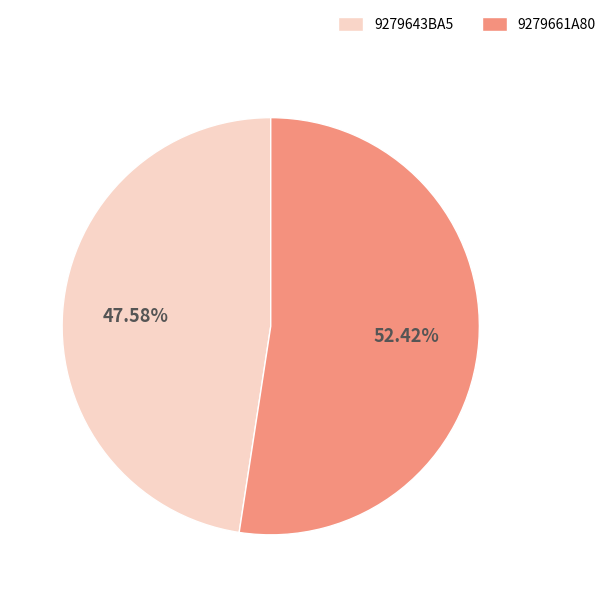

What is the ratio of the value at 9279661A80 to the value at 9279643BA5?

1.1